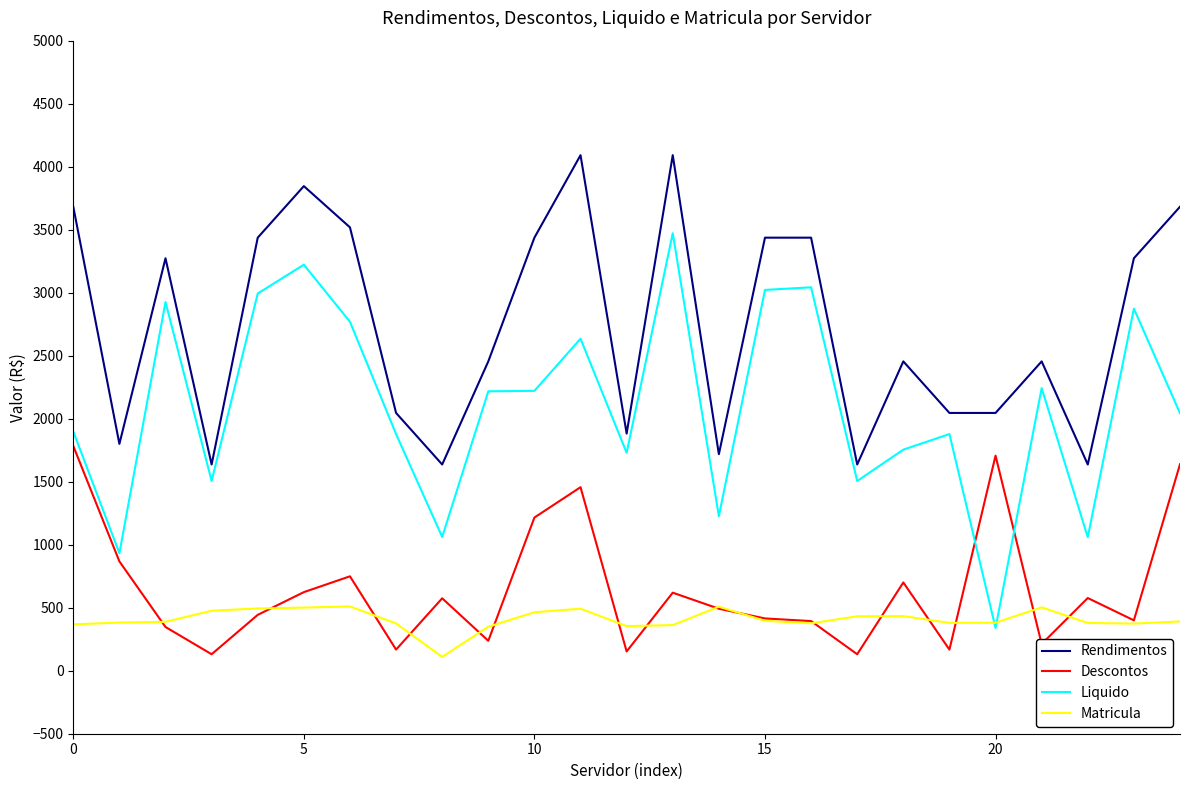

Which series has the largest total across all categories?

Rendimentos